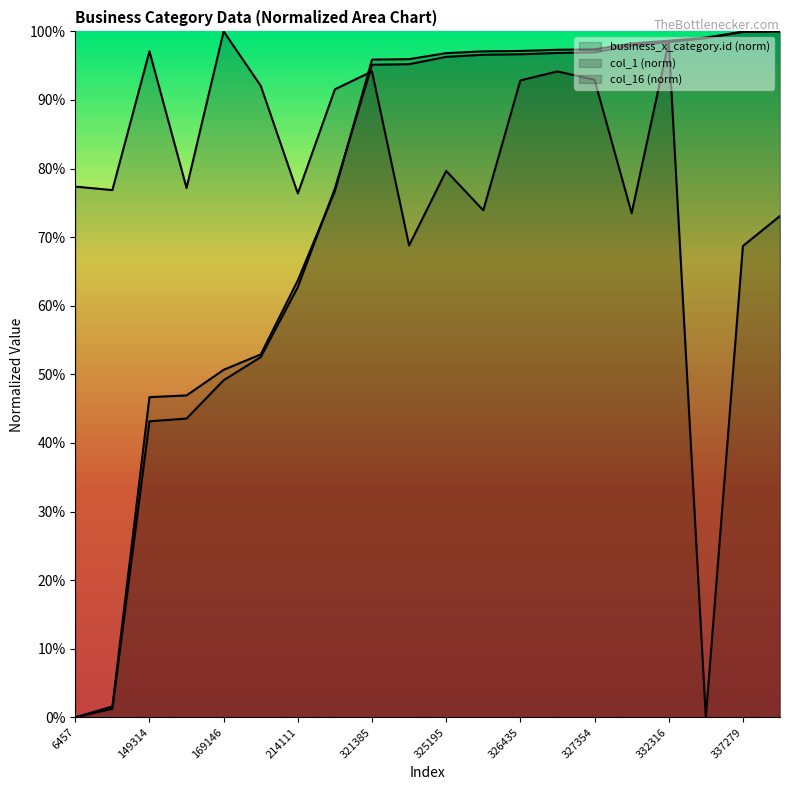

Is the value of business_x_category.id at 169146 greater than the value of col_16 at 169146?

No